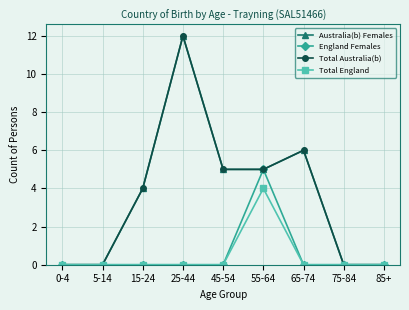

Rank the categories by Australia(b) Females value from lowest to highest.

0-4, 5-14, 75-84, 85+, 15-24, 45-54, 55-64, 65-74, 25-44